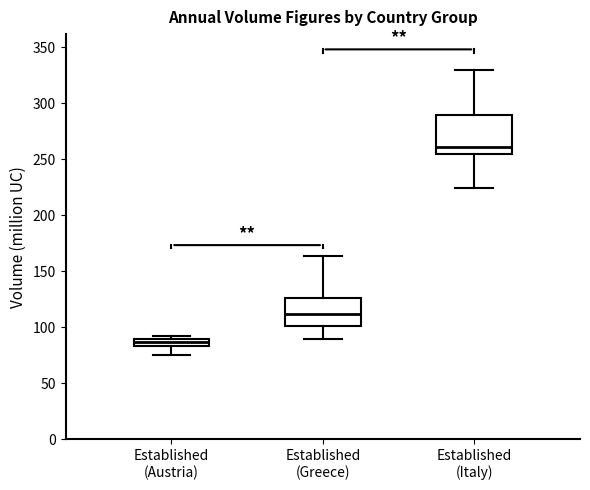

Comparing the boxes themselves (not the whiskers), which one is the tallest?

Established (Italy)